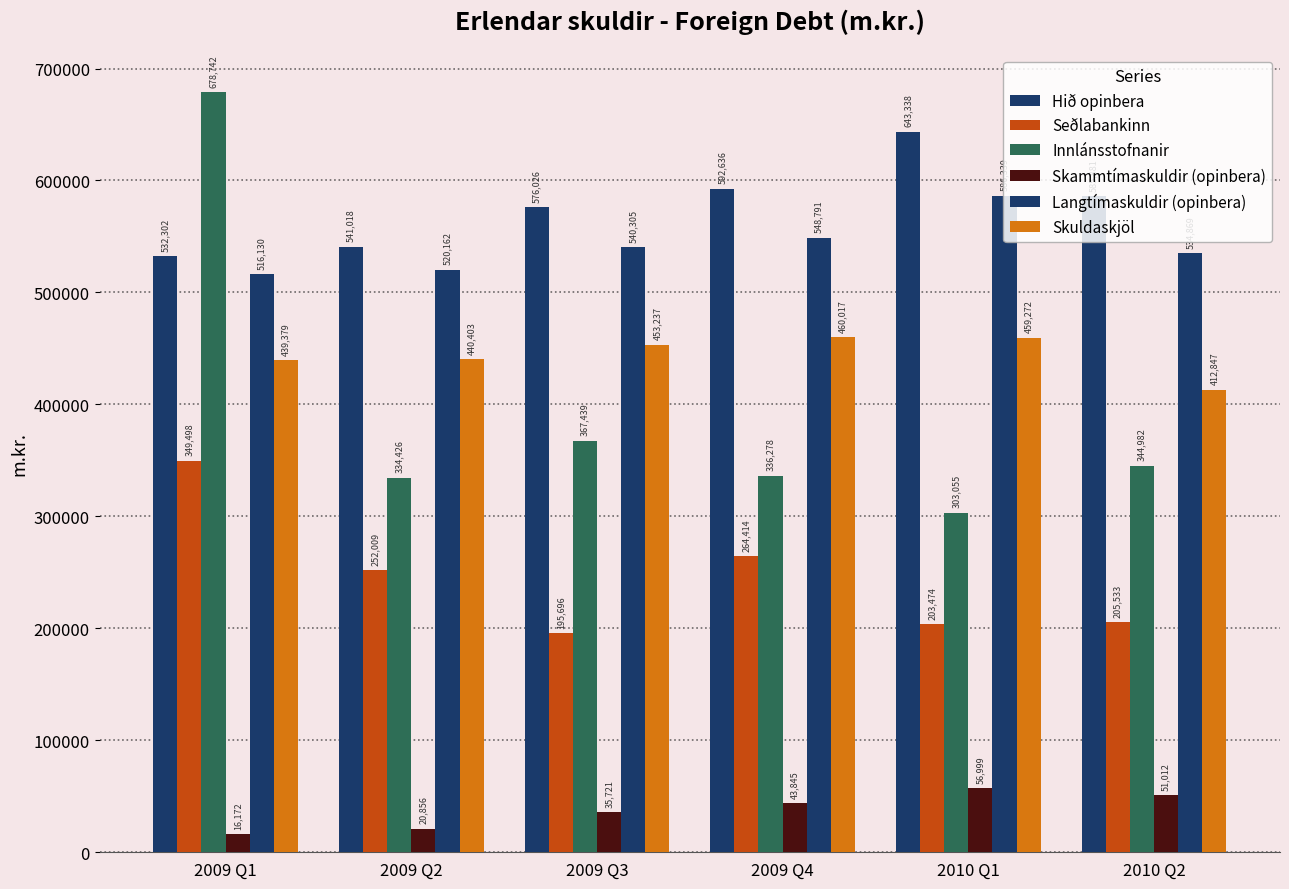

Does the chart contain any negative values?

No